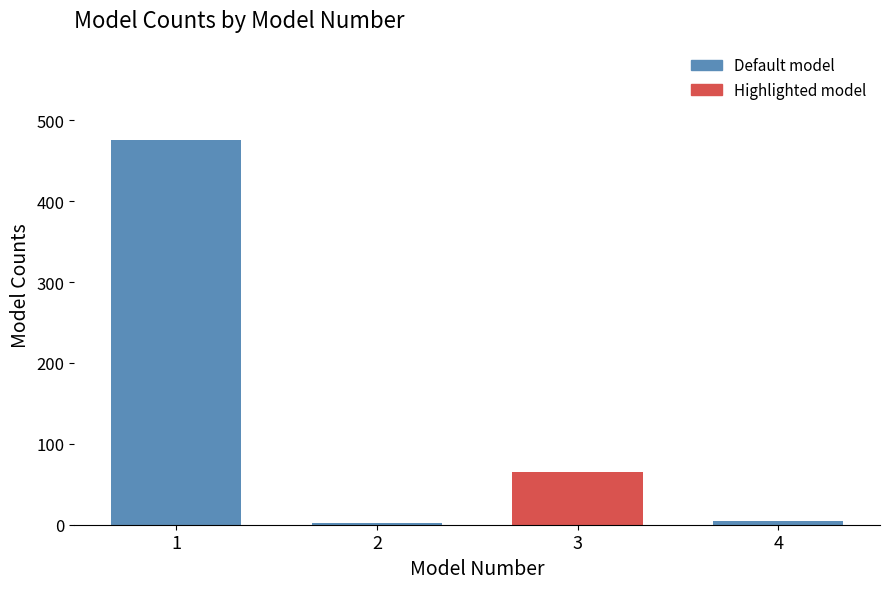

Reading left to right, what are all the values shown in this chart?

1=475.8	2=2.2	3=65.4	4=5.0